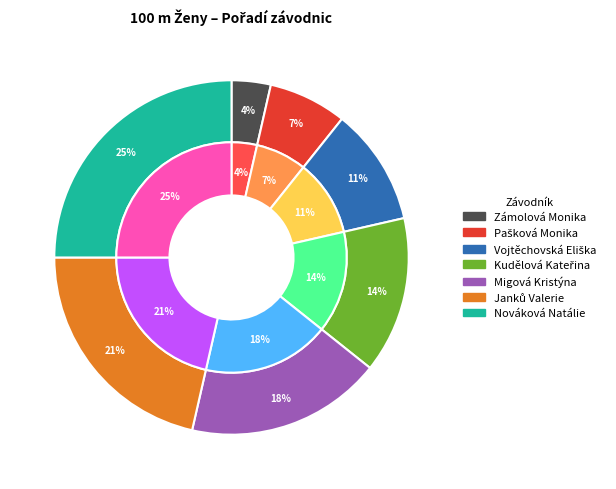

Rank the categories by value from lowest to highest.

Zámolová Monika, Pašková Monika, Vojtěchovská Eliška, Kudělová Kateřina, Migová Kristýna, Janků Valerie, Nováková Natálie